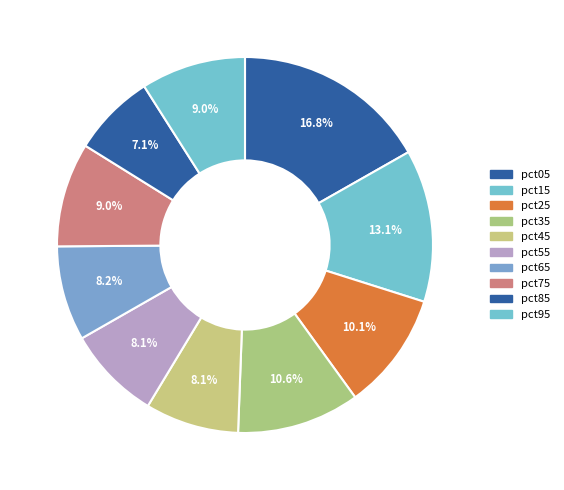

How many segments does this pie chart have?

10